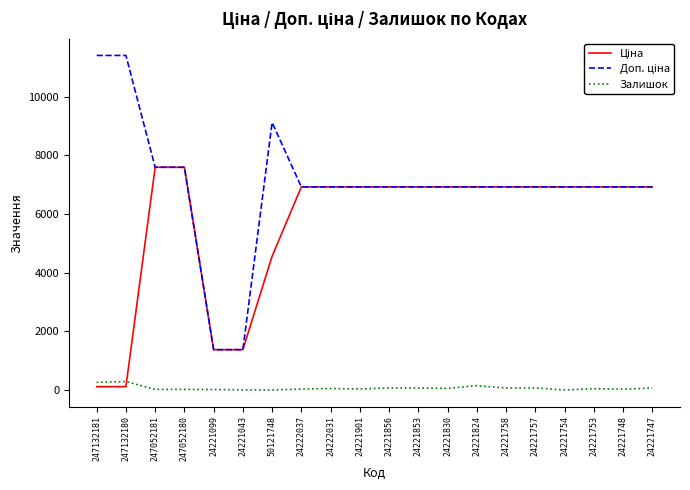

What is the highest value of the Залишок series?

288.0